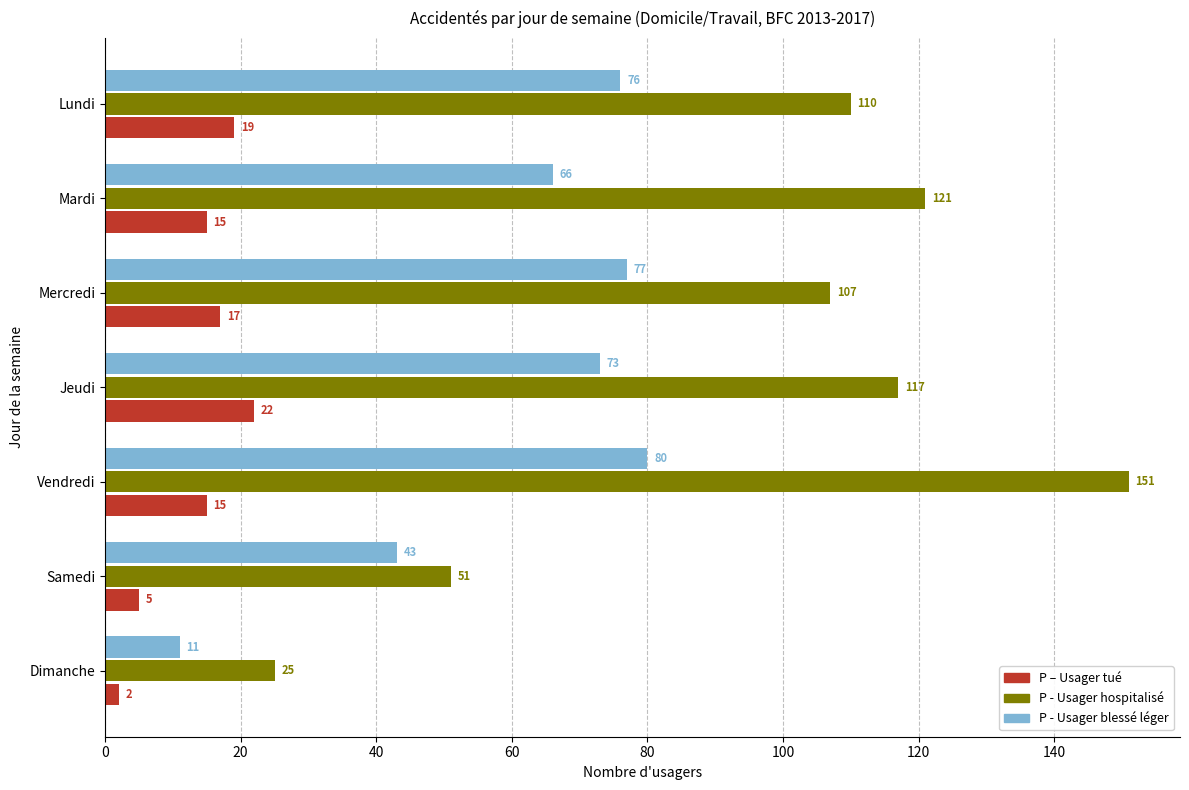

What is the difference between the maximum and minimum values in the P – Usager tué series?

20